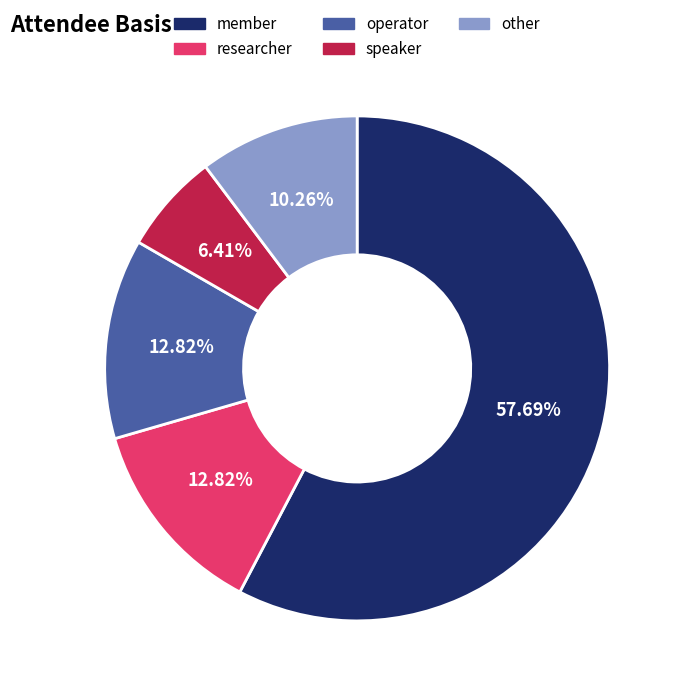

Which has a higher value, member or operator?

member